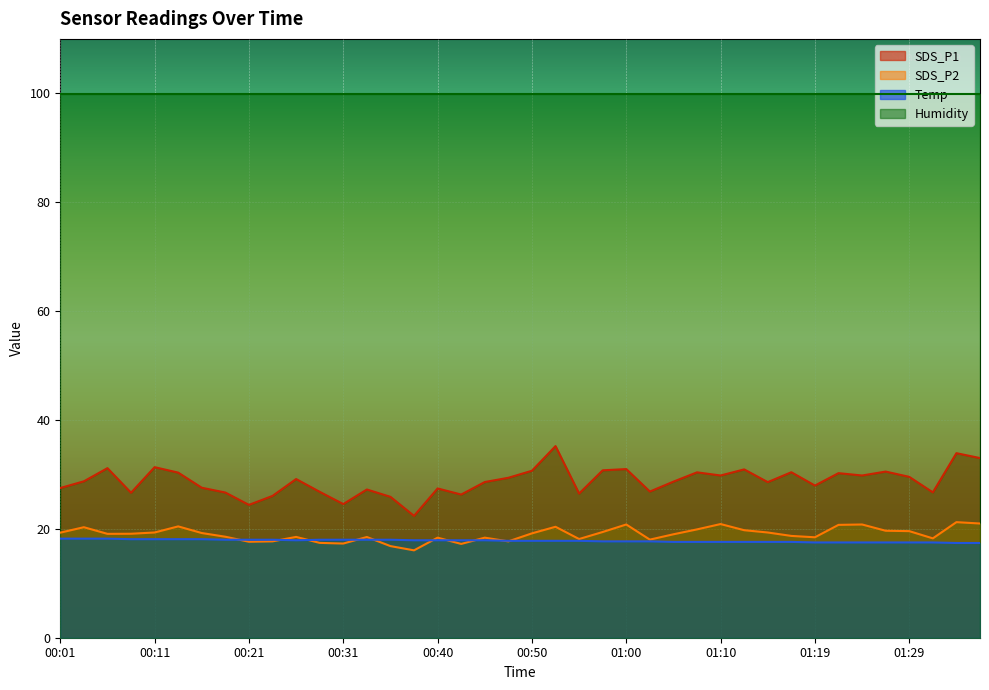

Is it true that SDS_P1 equals 28.6 at 00:45?

True